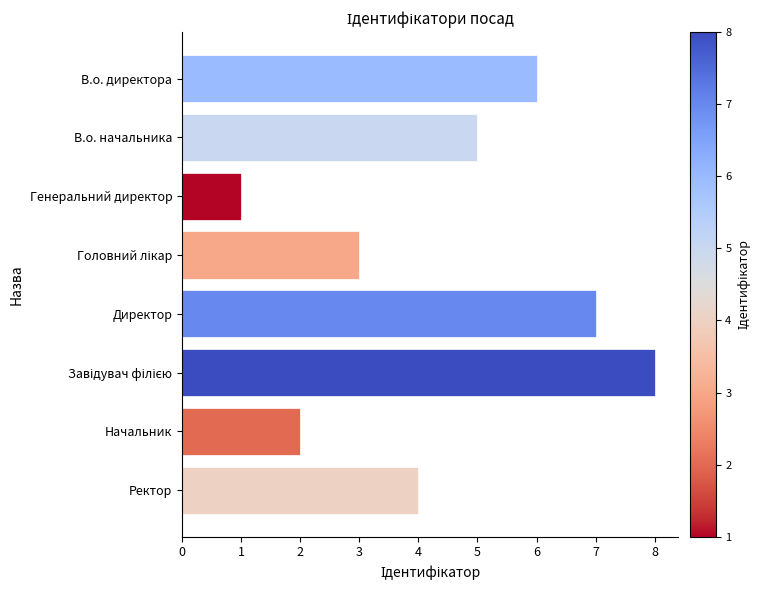

What is the sum of the values at Директор and В.о. начальника?

12